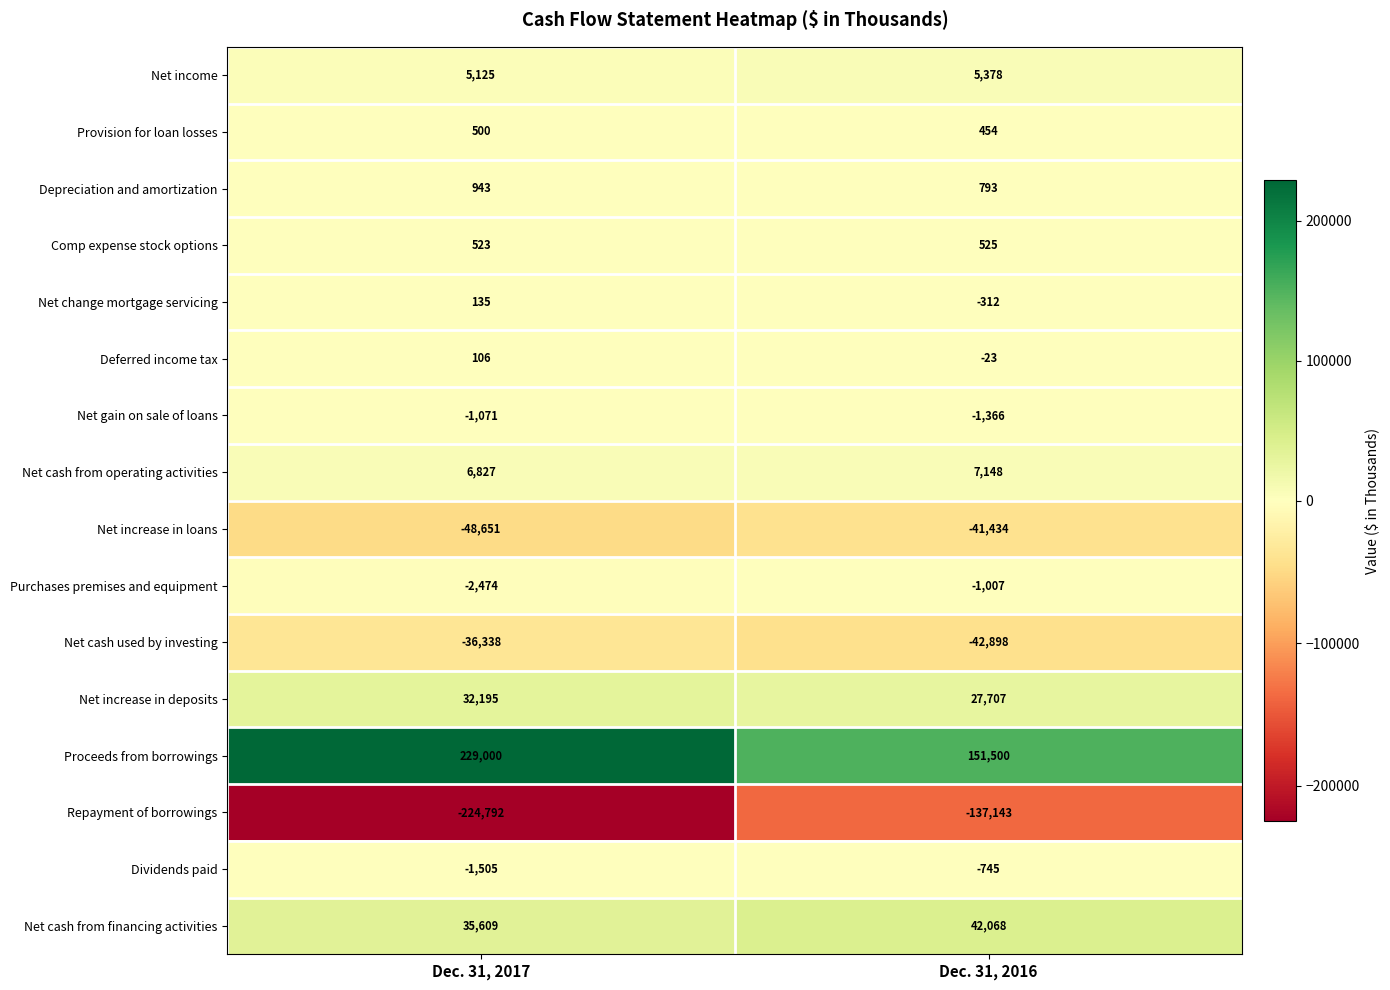

Rank the series at Dec. 31, 2016 from highest to lowest value.

Proceeds from borrowings, Net cash from financing activities, Net increase in deposits, Net cash from operating activities, Net income, Depreciation and amortization, Comp expense stock options, Provision for loan losses, Deferred income tax, Net change mortgage servicing, Dividends paid, Purchases premises and equipment, Net gain on sale of loans, Net increase in loans, Net cash used by investing, Repayment of borrowings